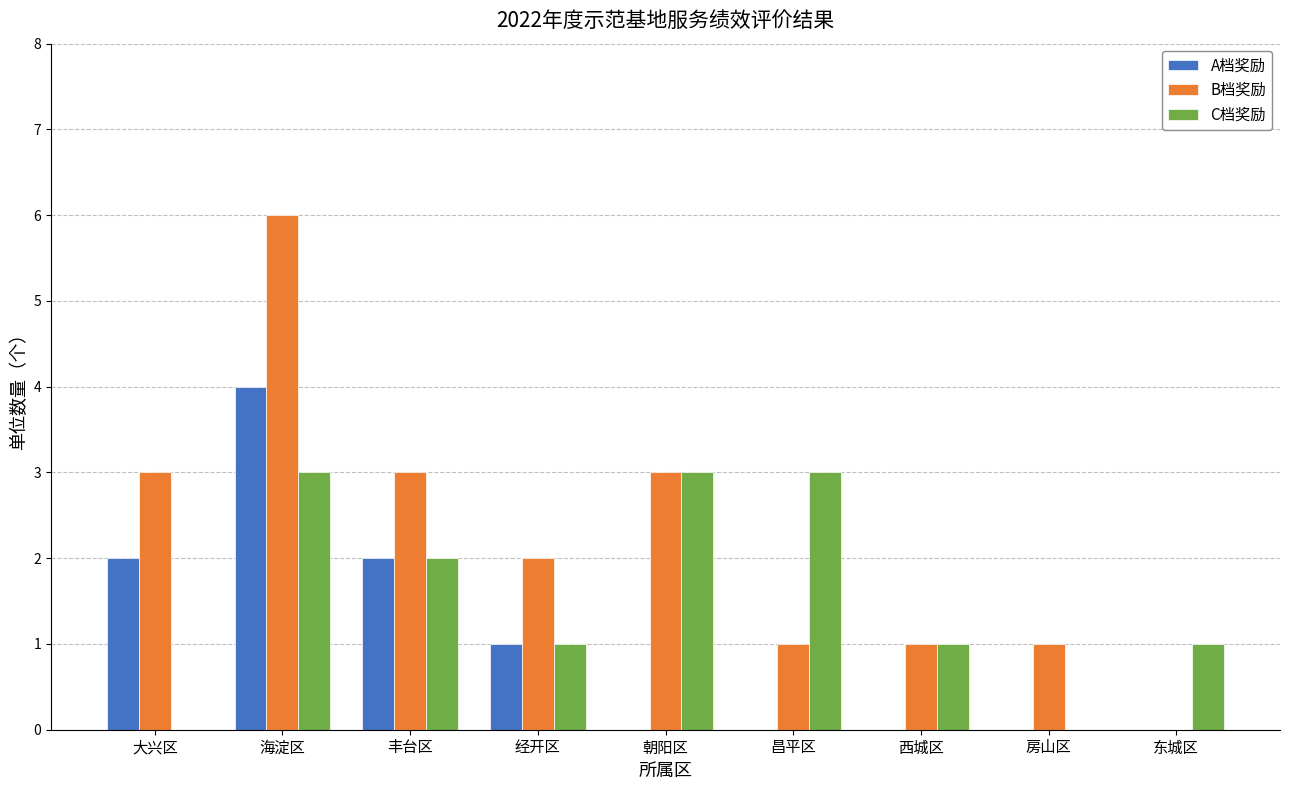

The C档奖励 series shows -2 at 房山区. True or false?

False